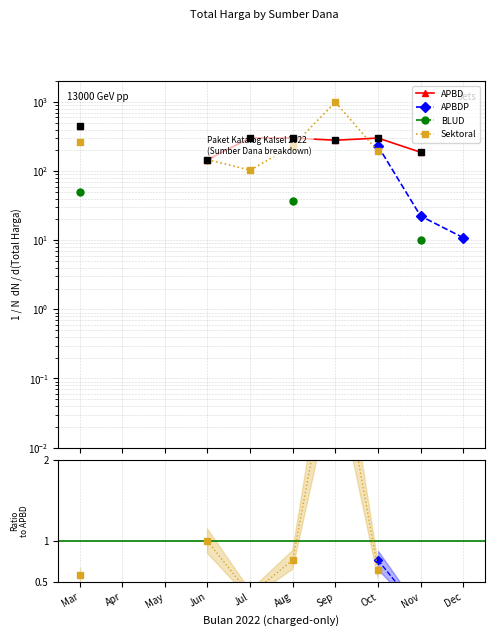

What are all the series names shown in the legend?

APBD, APBDP, BLUD, Sektoral